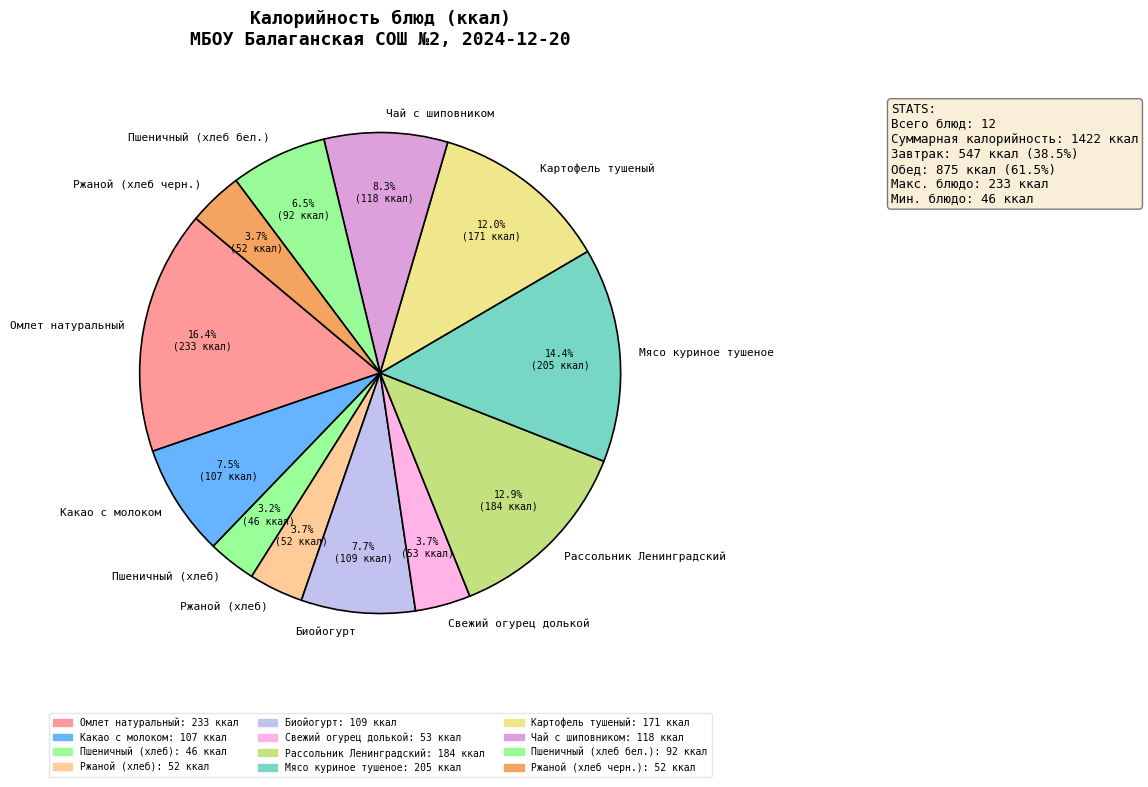

True or false: Картофель тушеный accounts for 2% of the total.

False